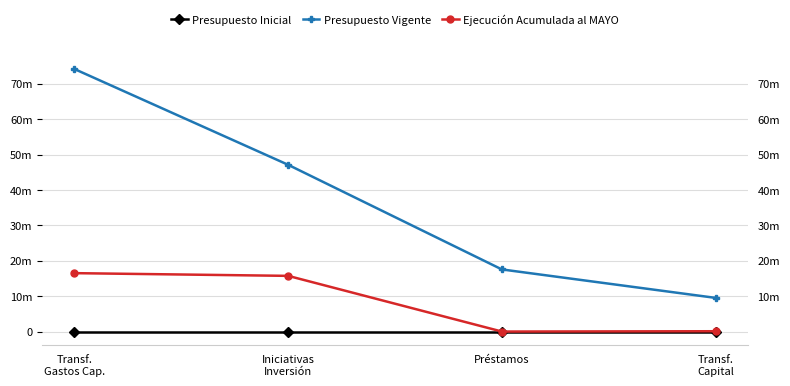

The Presupuesto Vigente series shows 74221623 at Transf.
Gastos Cap.. True or false?

True